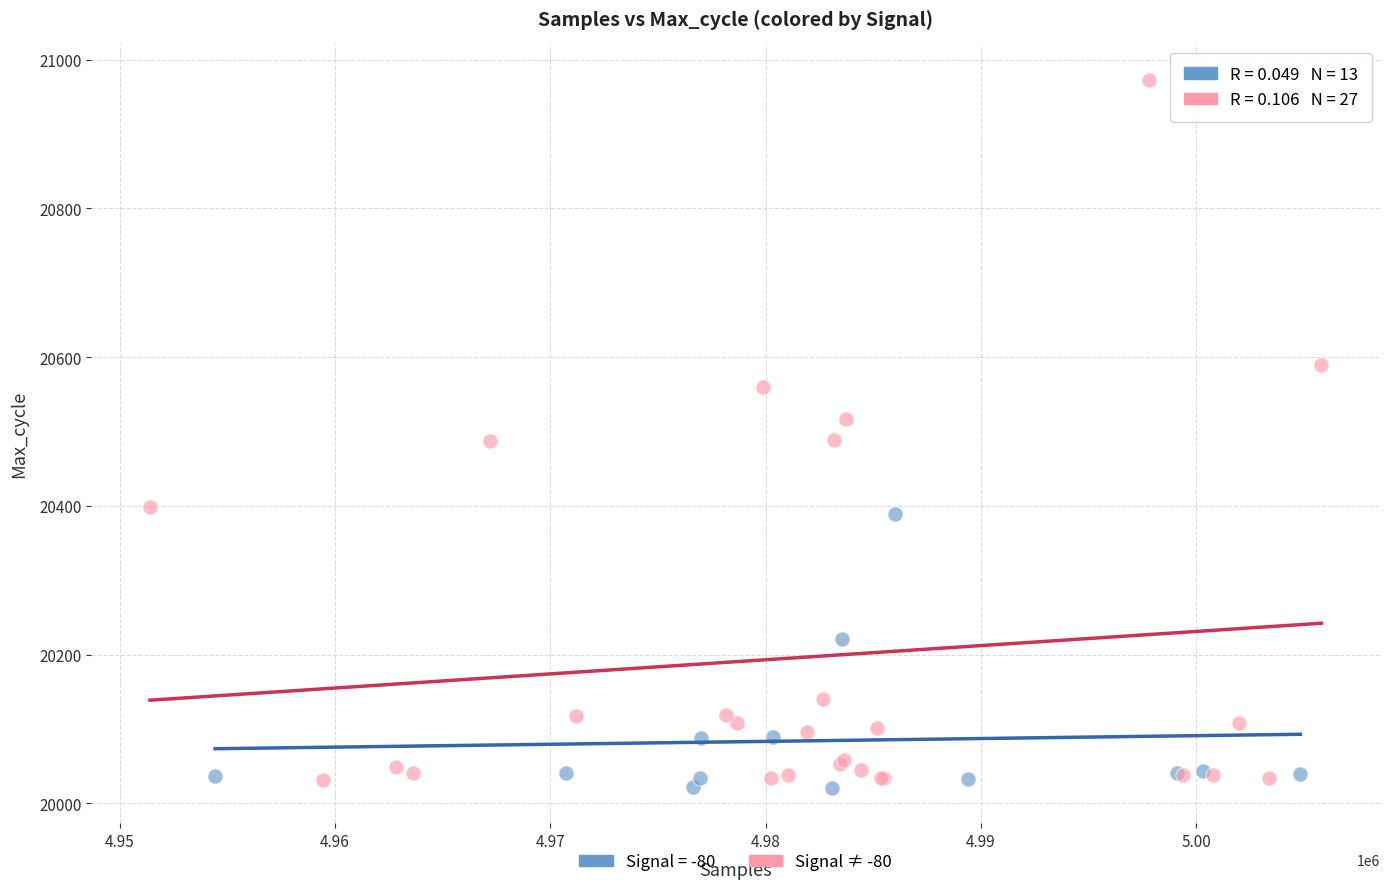

Which series has the widest spread of Y values?

Signal ≠ -80